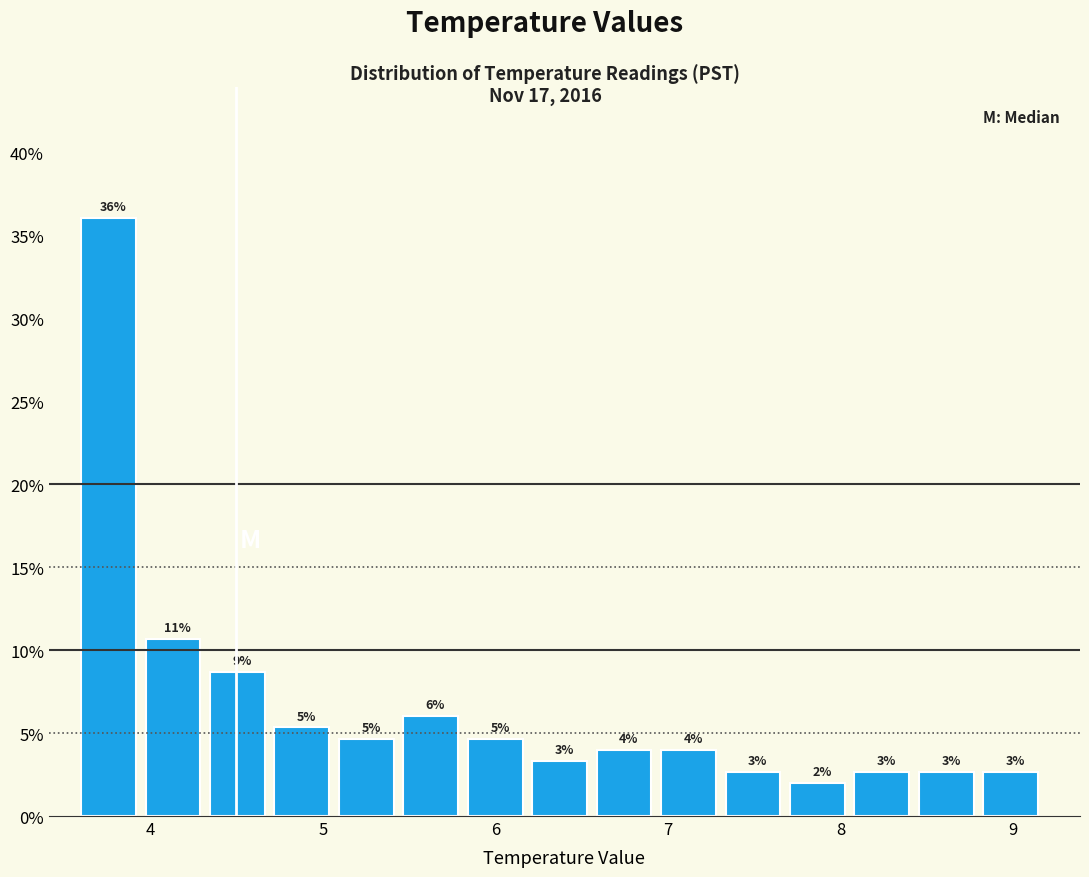

Read against the x-axis, roughly where is the centre of the tallest bar?

3.8